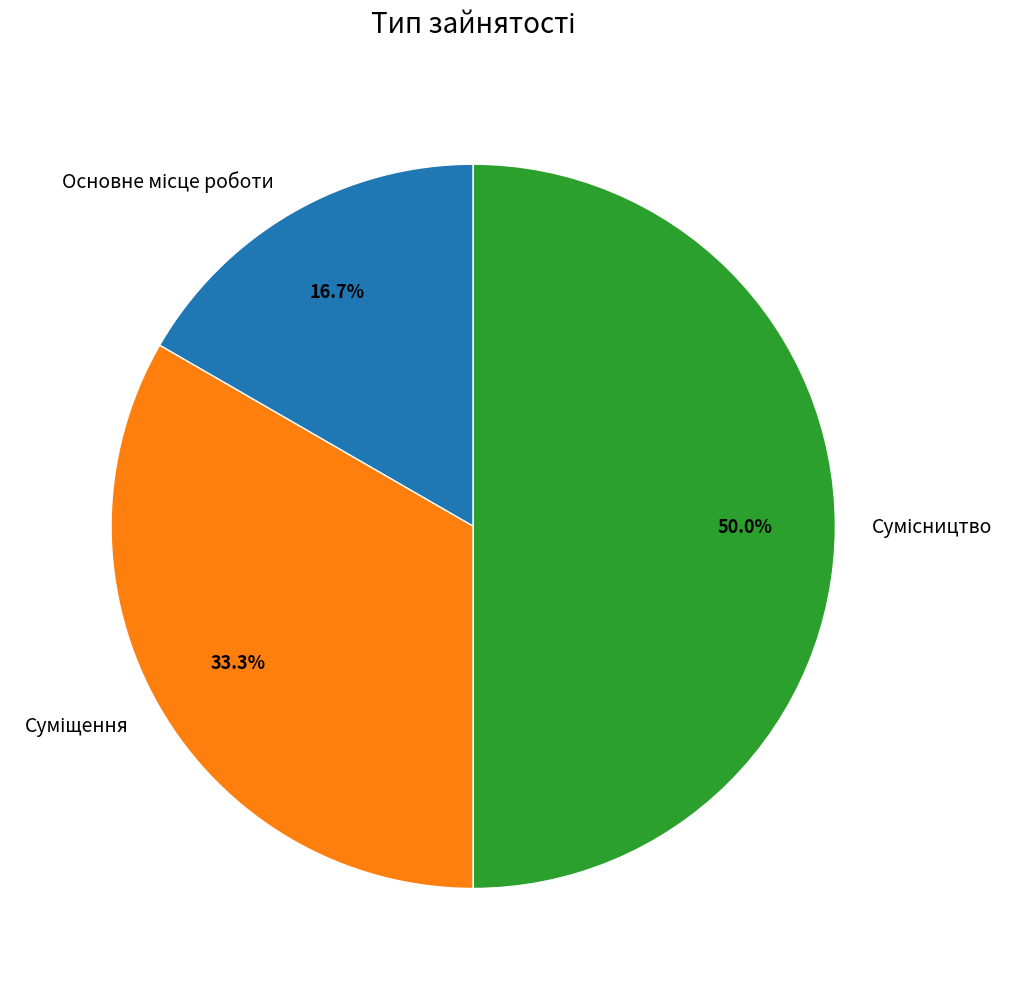

How many slices are in this pie chart?

3